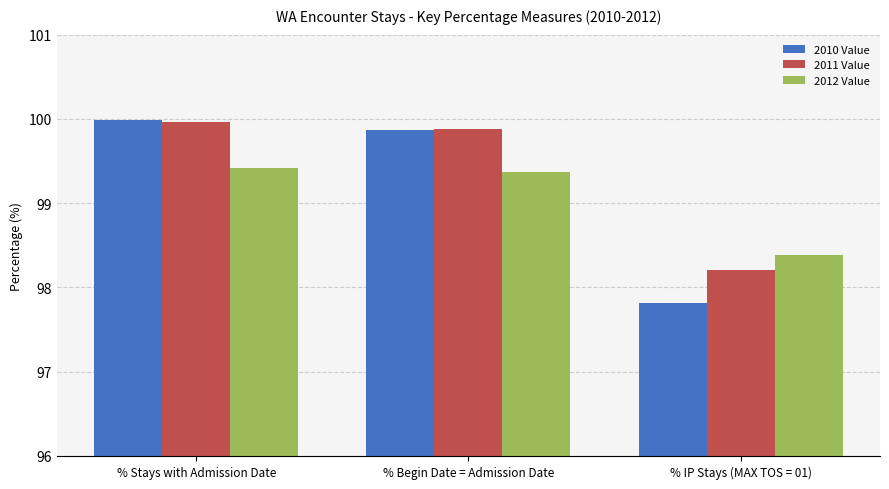

What is the value of the 2011 Value bar at the 2nd from the left?

99.9